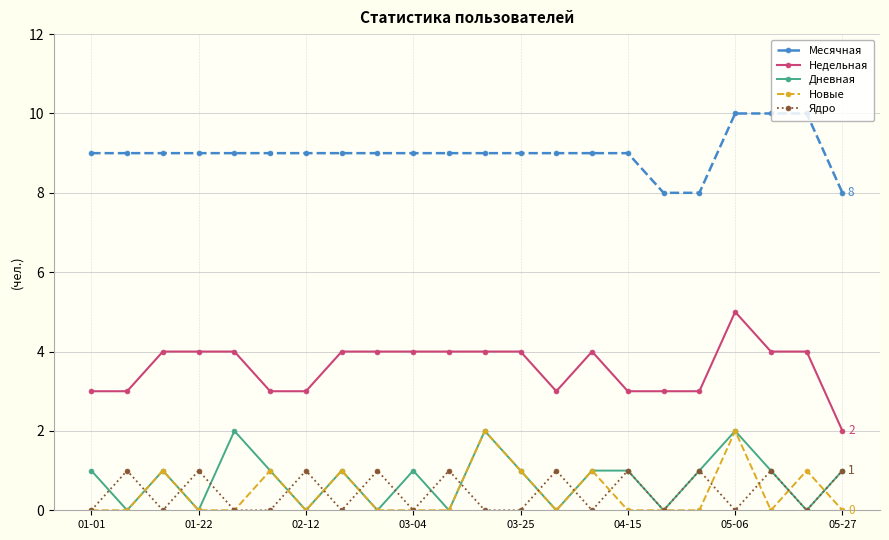

True or false: Новые and Месячная cross at least once.

False